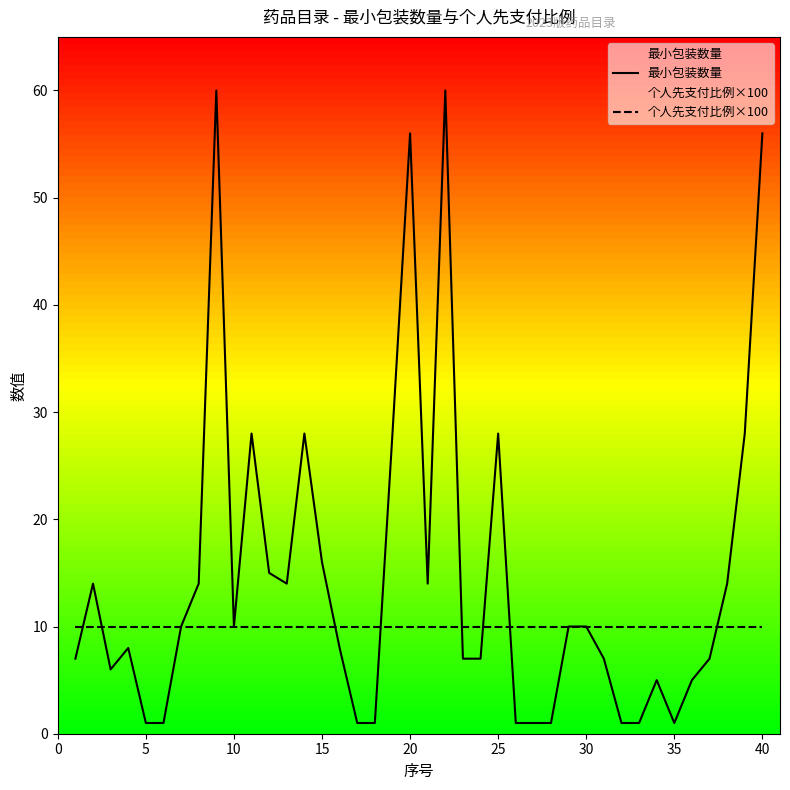

What is the highest value of the 最小包装数量 series?

60